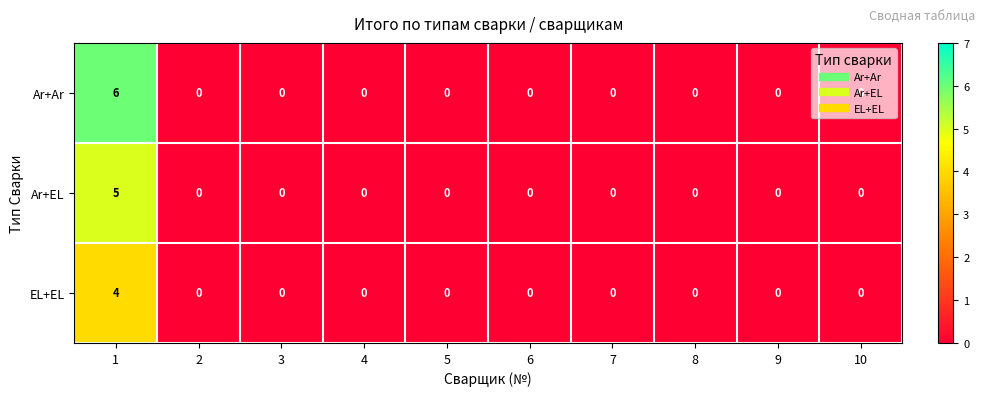

How many series are shown in this chart?

3